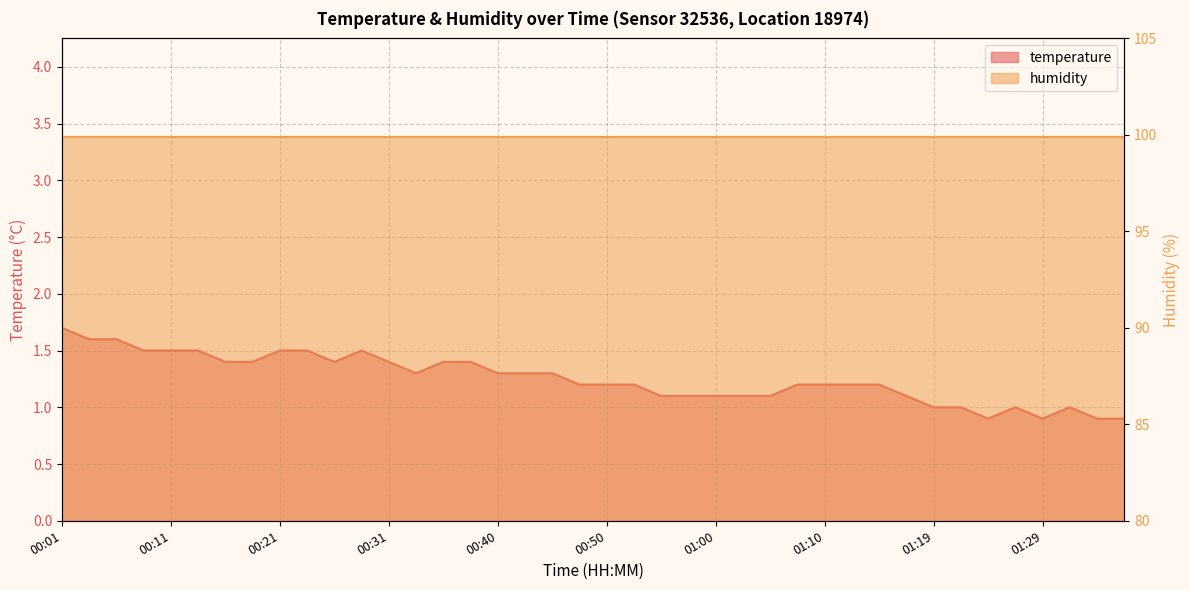

Where does the data first go above 1?

00:01